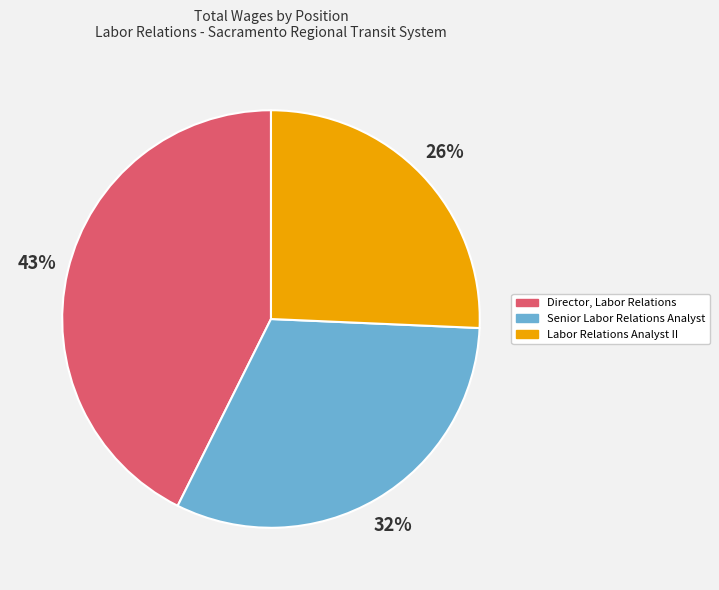

What is the smallest slice in the pie chart?

Labor Relations Analyst II